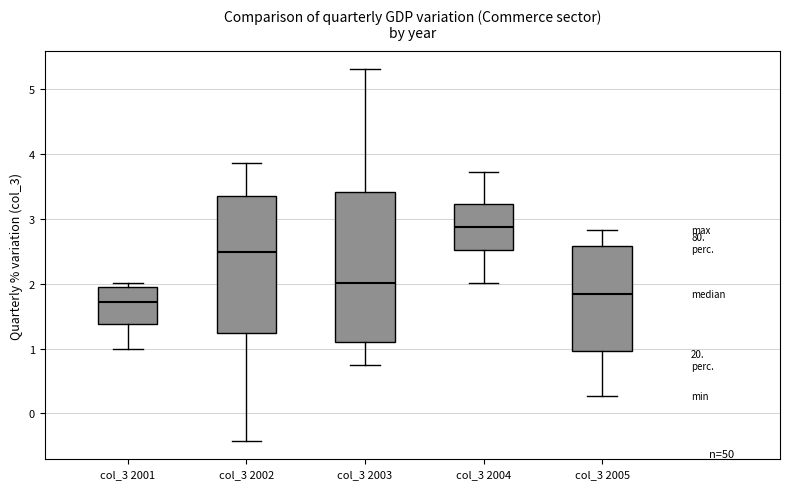

Which box has the lowest median line?

col_3 2001